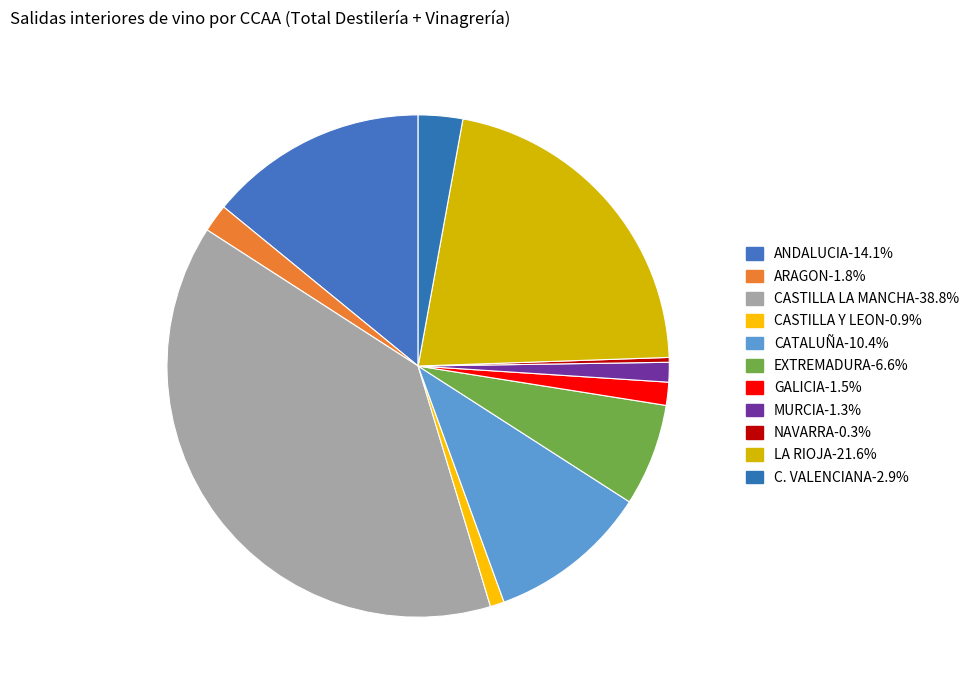

To the nearest percent, what portion does CASTILLA Y LEON represent?

1%